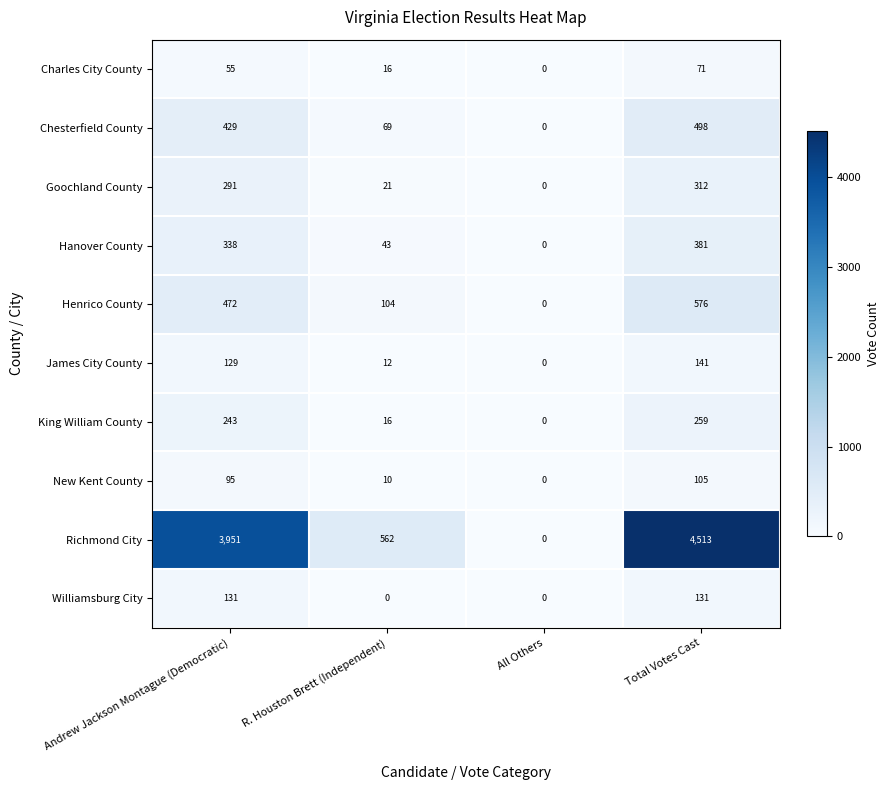

Count the number of categories in the chart.

4